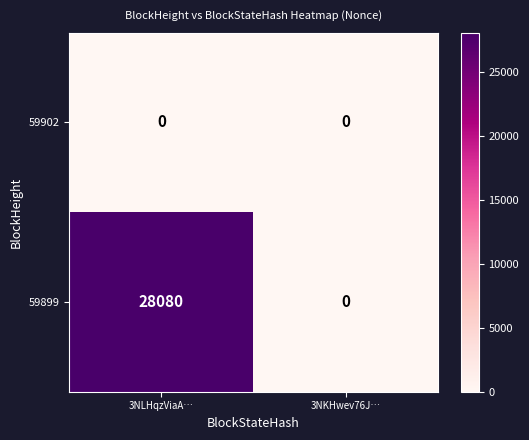

Count the number of data series in this chart.

2